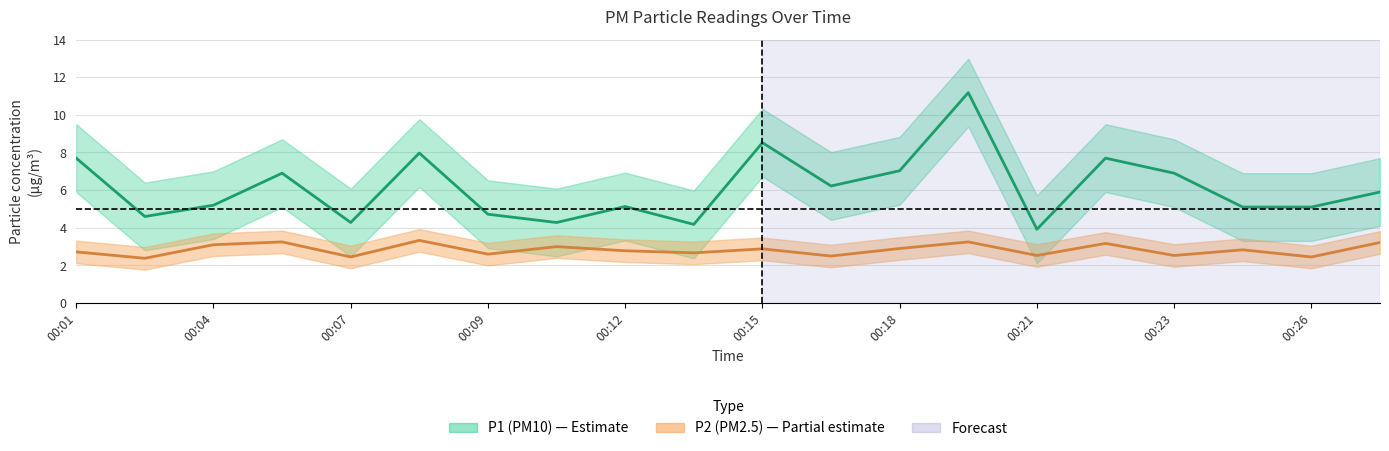

What is the highest value of the P2 series?

3.3